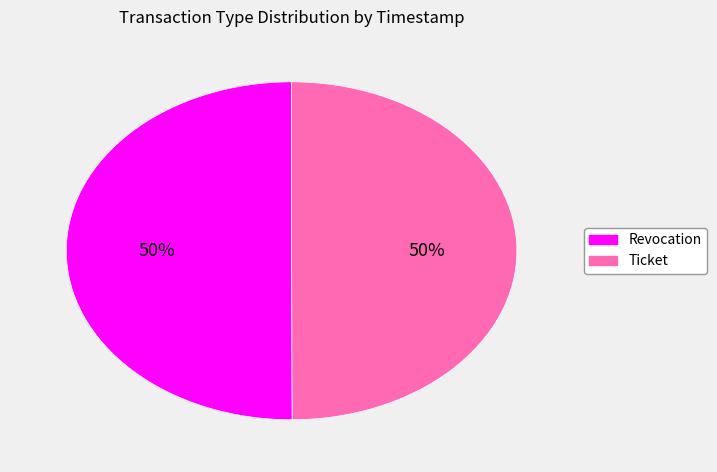

How many slices are in this pie chart?

2